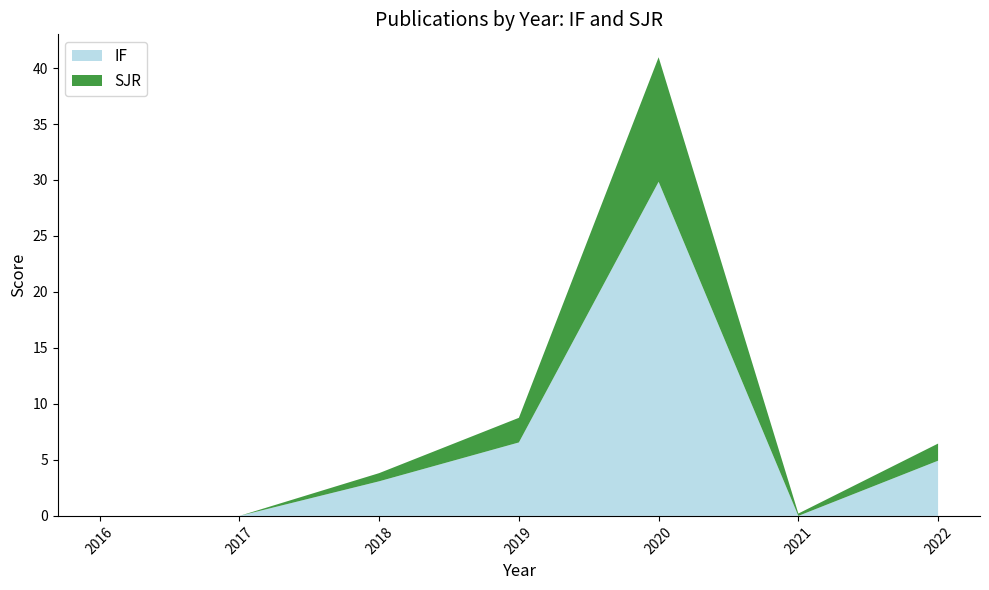

At which category is the sum across all series the highest?

2020